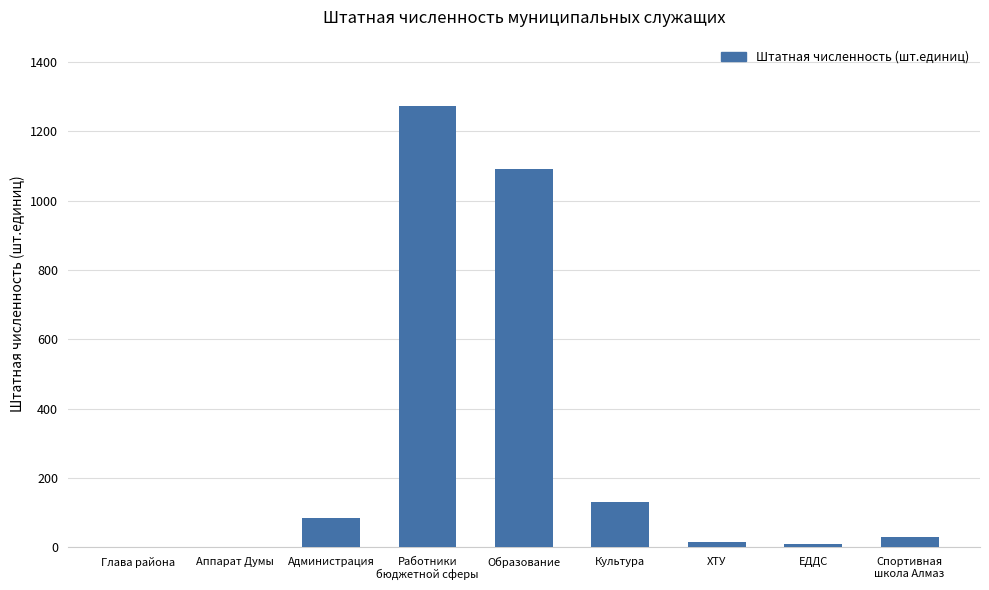

Where is the data nearest to the value 637?

Образование